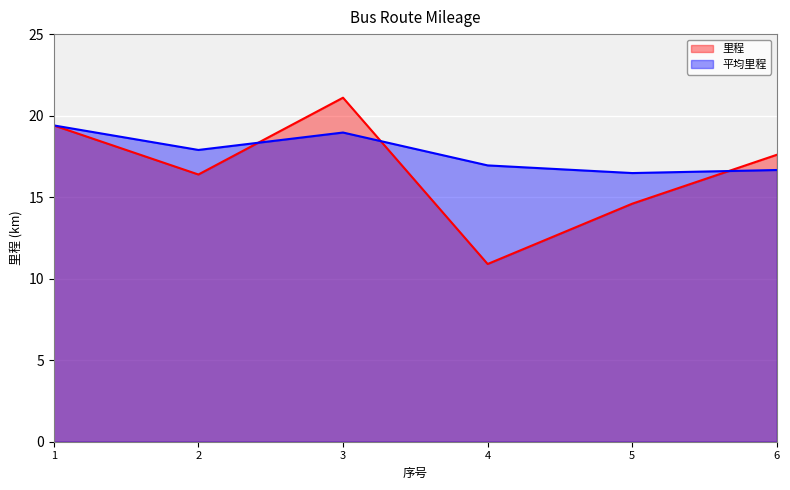

True or false: 平均里程 has a value of 19.0 at 3.

True